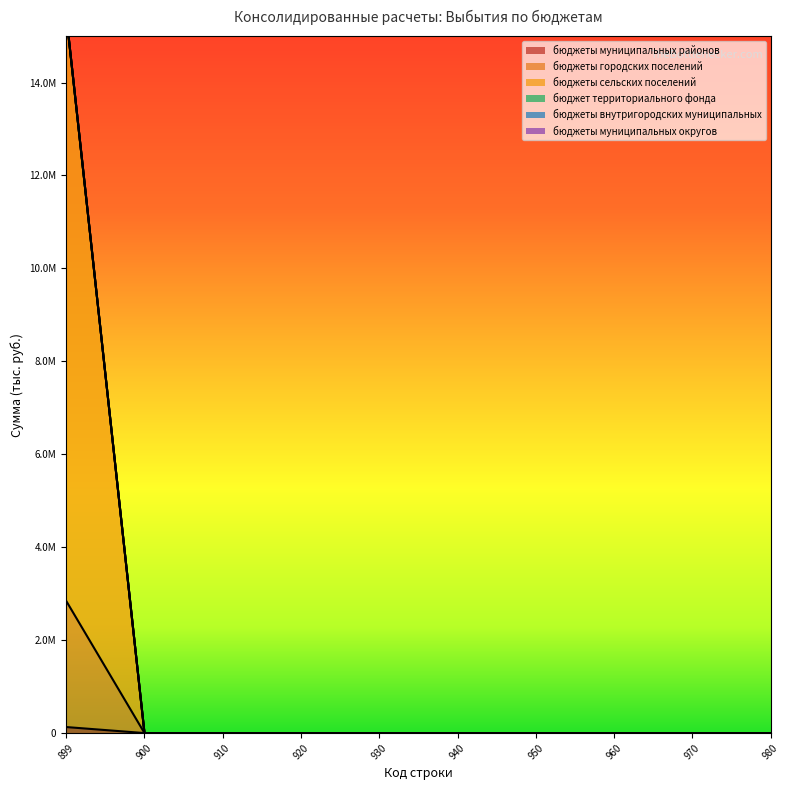

Rank the series by their maximum value, from highest to lowest.

бюджеты муниципальных районов, бюджеты сельских поселений, бюджеты городских поселений